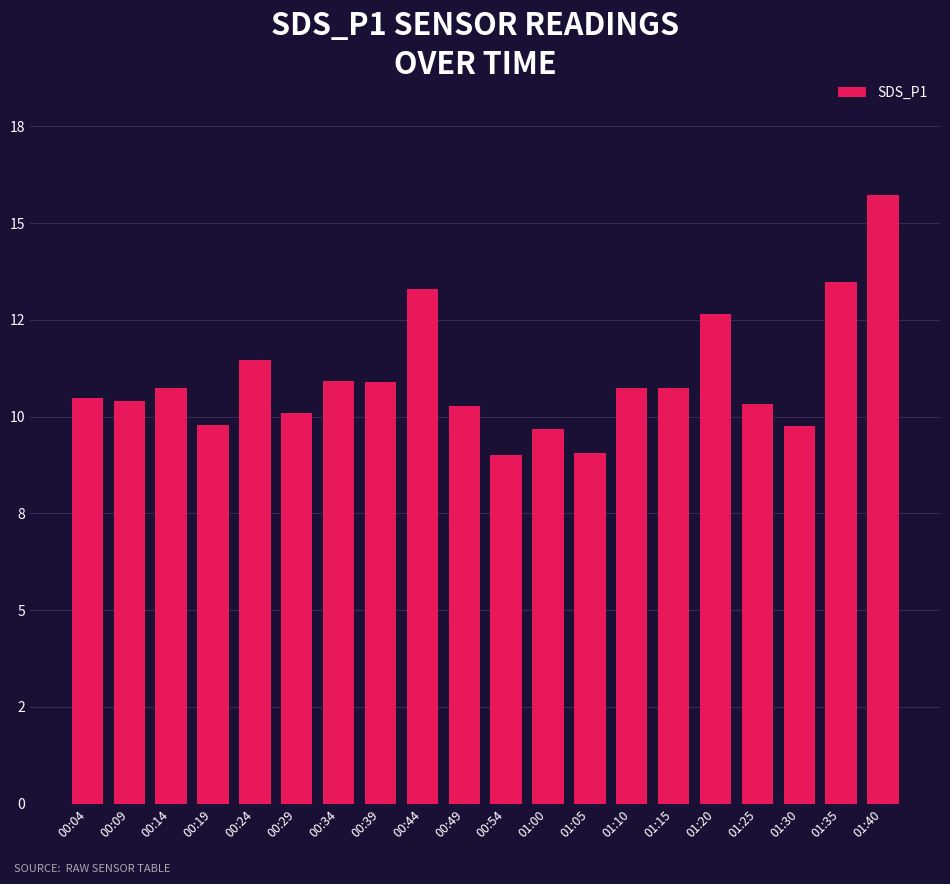

Between 00:09 and 01:20, which is larger?

01:20